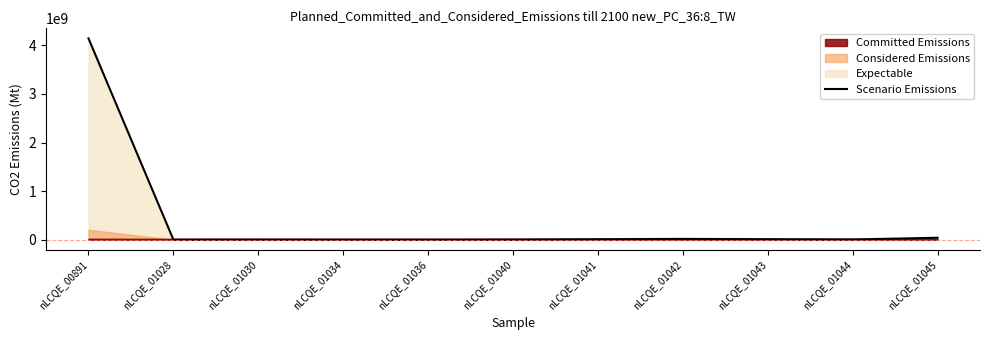

The value at nLCQE_01042 is 23558125.3. True or false?

False